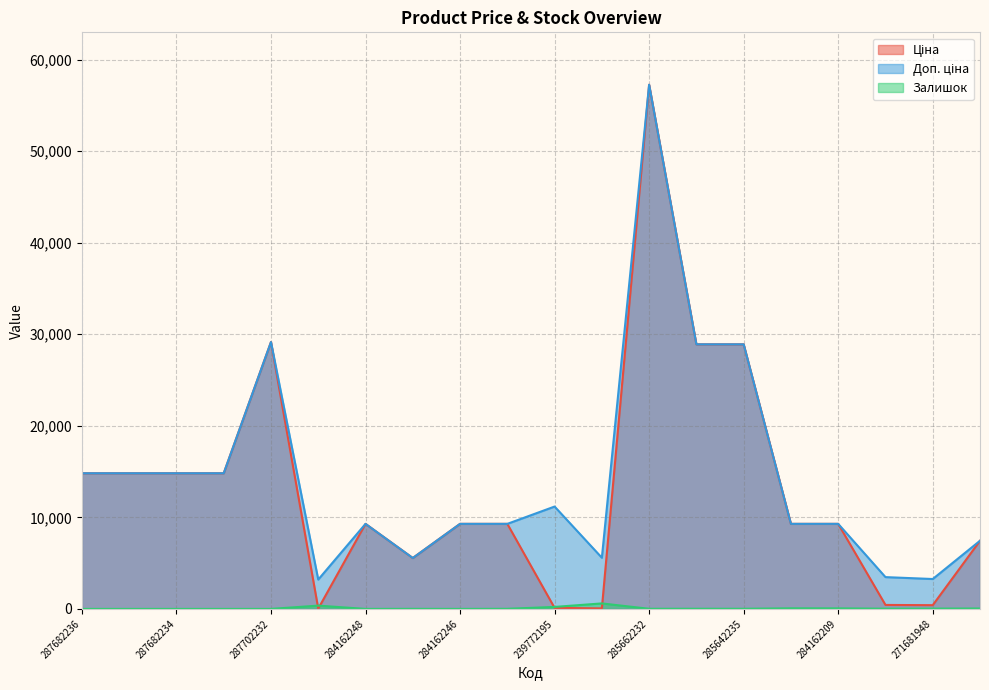

Which series has the largest total across all categories?

Доп. ціна